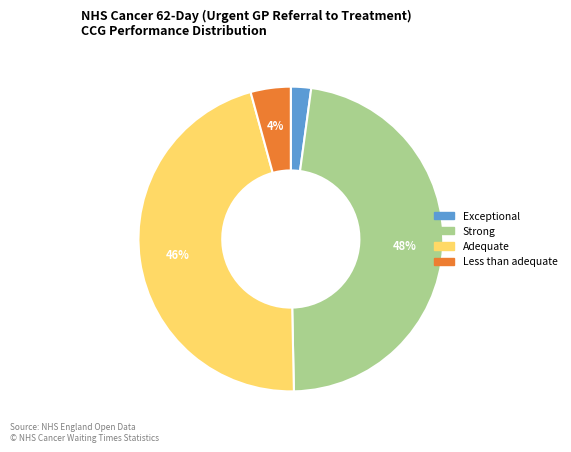

Is there a majority slice in this chart?

No